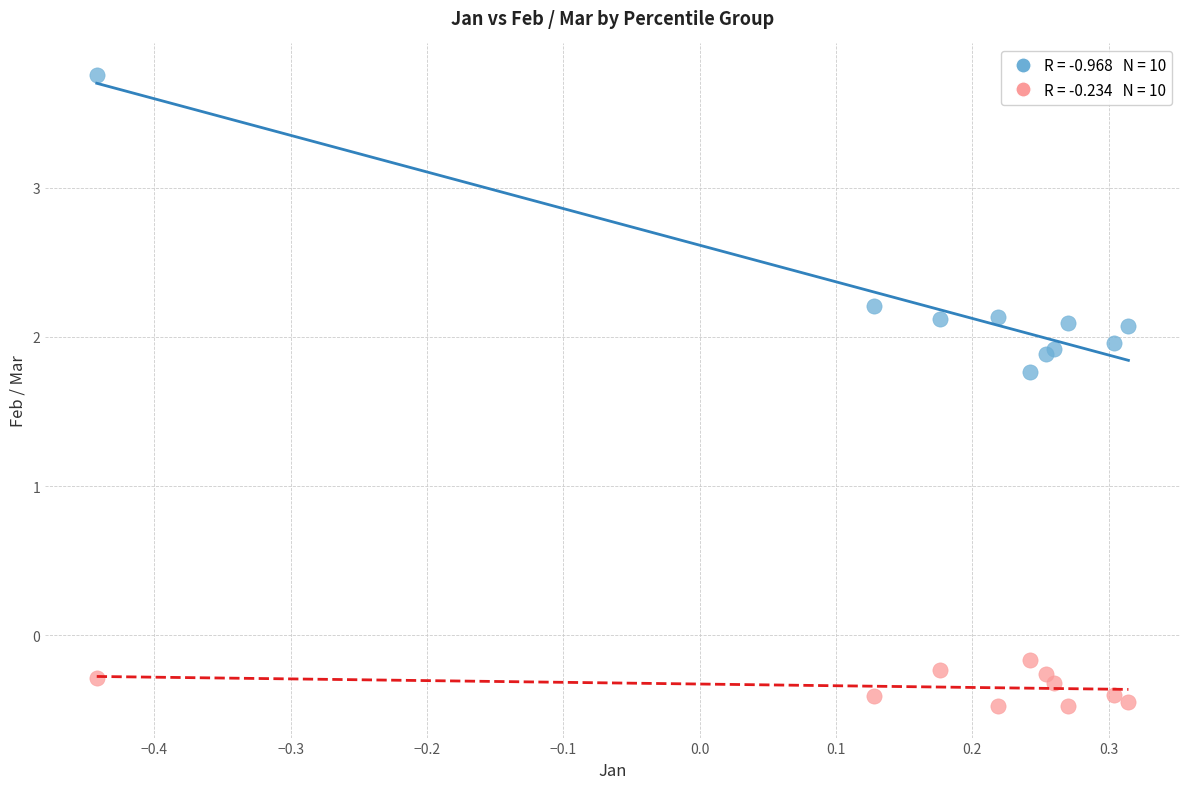

Across all series, what Y value is closest to 1?

1.8